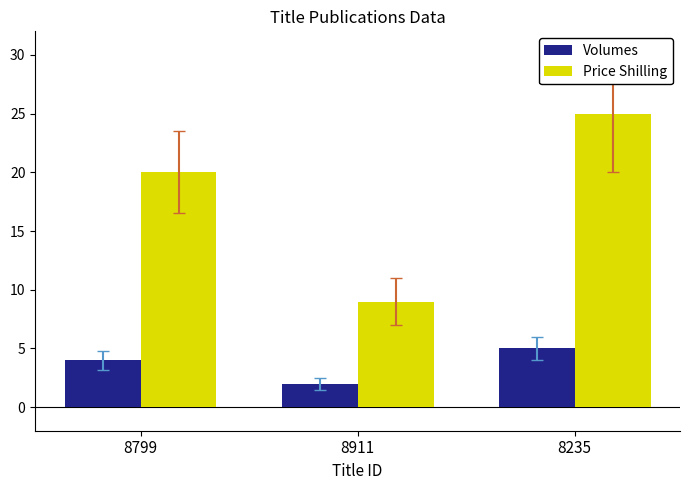

Are the bars grouped side by side (vs. stacked)?

Yes